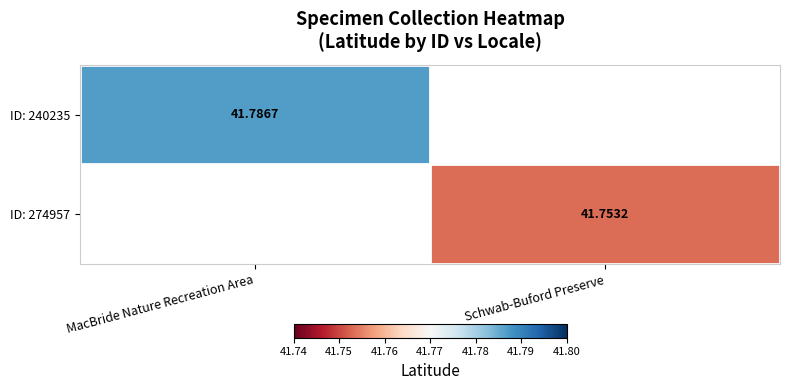

Is it true that ID: 274957 equals 73.1 at Schwab-Buford Preserve?

False